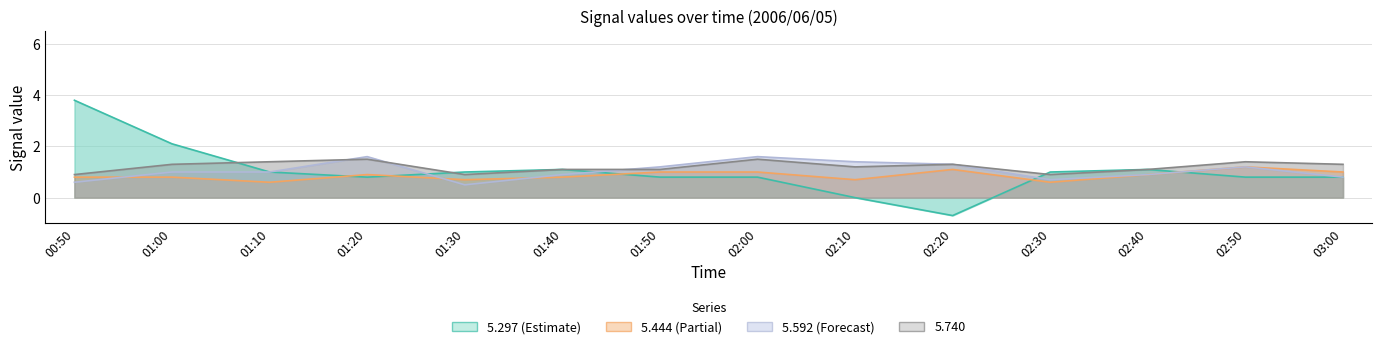

What is the sum of all 5.740 values?

16.9